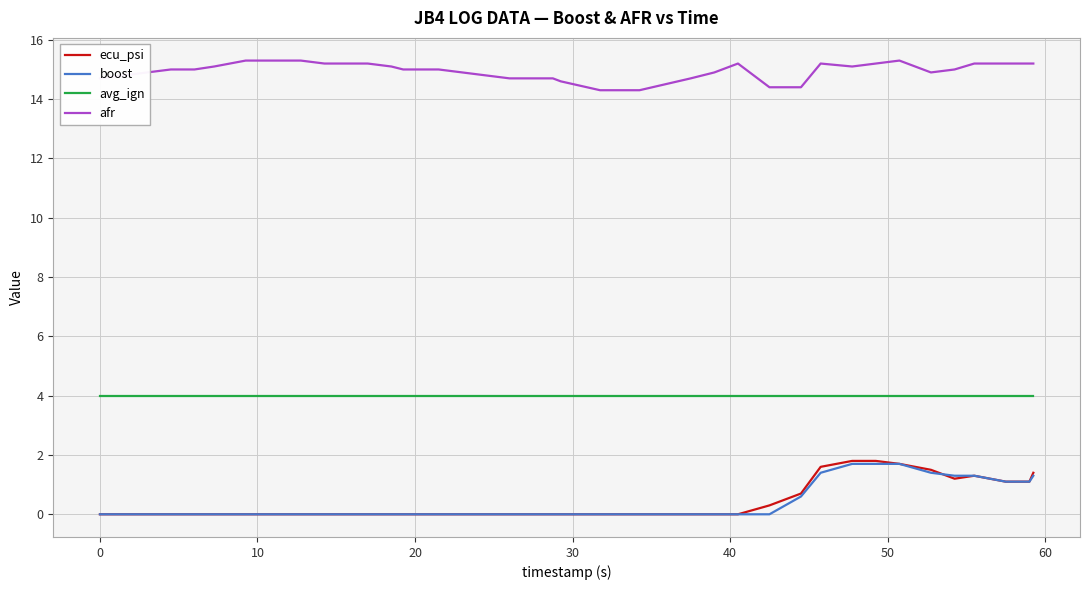

Is this an area chart (filled region under the line)?

No